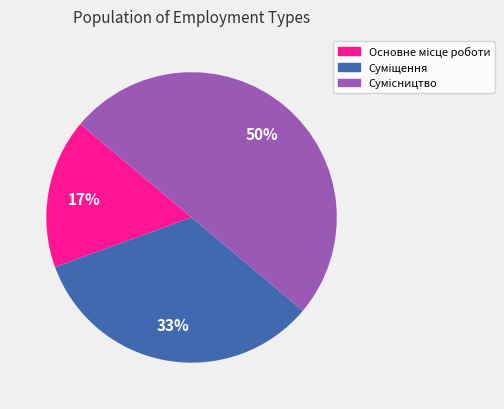

To the nearest percent, what is the difference between the largest and smallest slice percentages?

33%